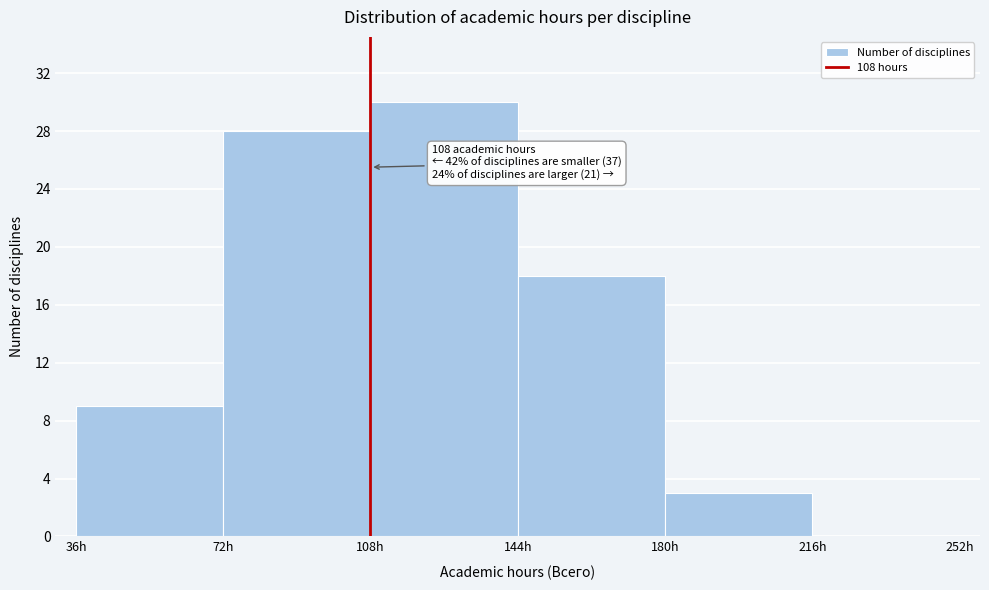

Which range on the x-axis has the tallest bar?

108 to 144